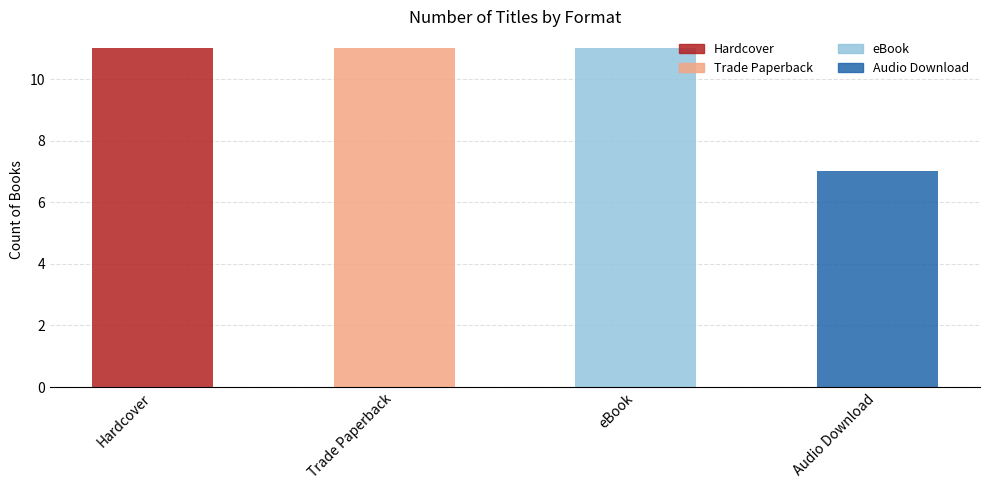

Reading left to right, list all the values displayed in this chart.

Hardcover: 11	0	0	0
Trade Paperback: 0	11	0	0
eBook: 0	0	11	0
Audio Download: 0	0	0	7